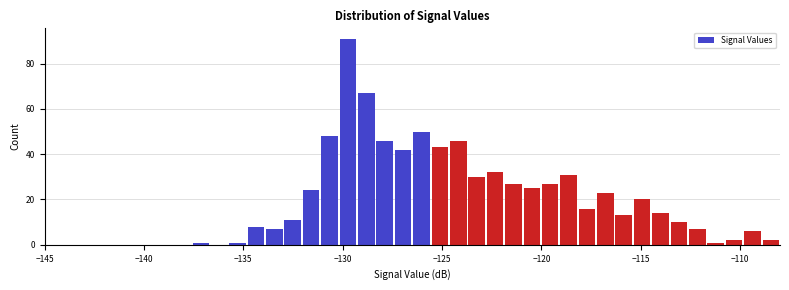

Read against the x-axis, roughly where is the centre of the tallest bar?

-129.5